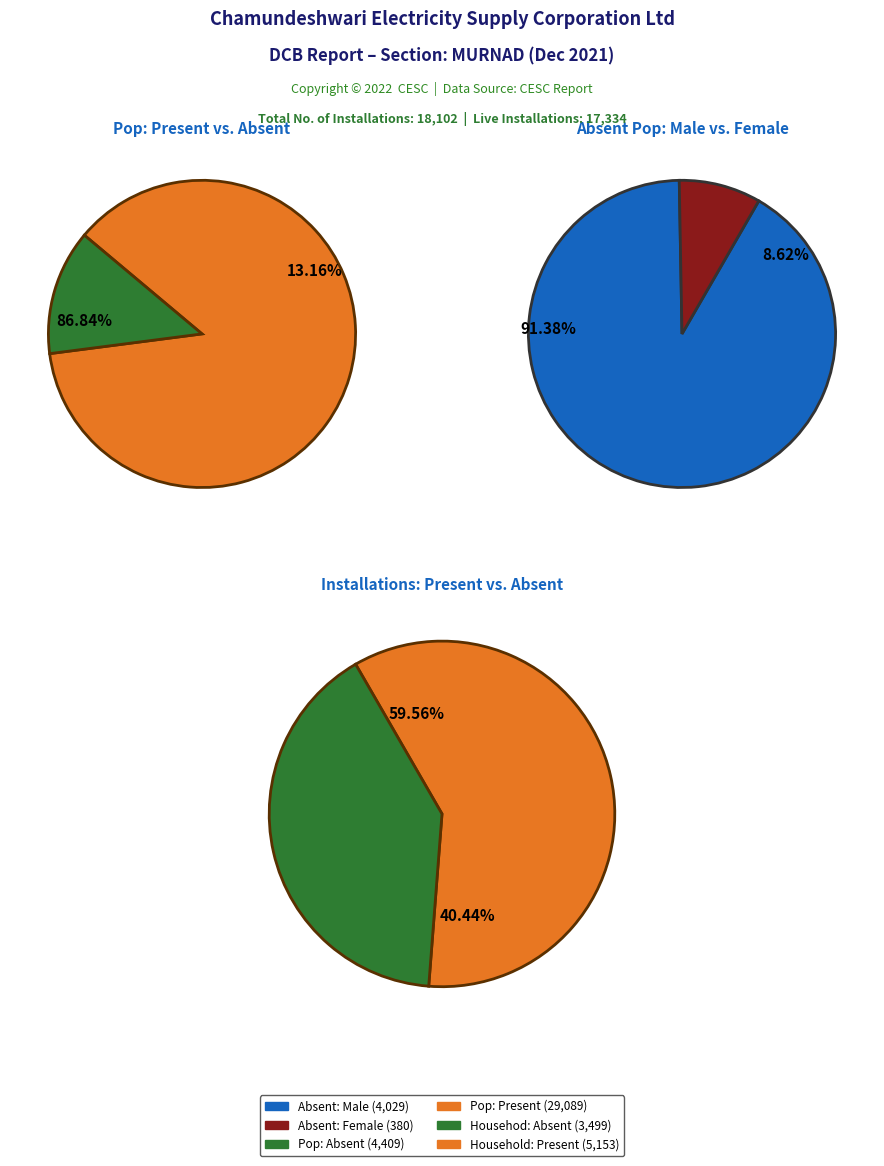

Is it true that 2 is 15% of the pie?

False